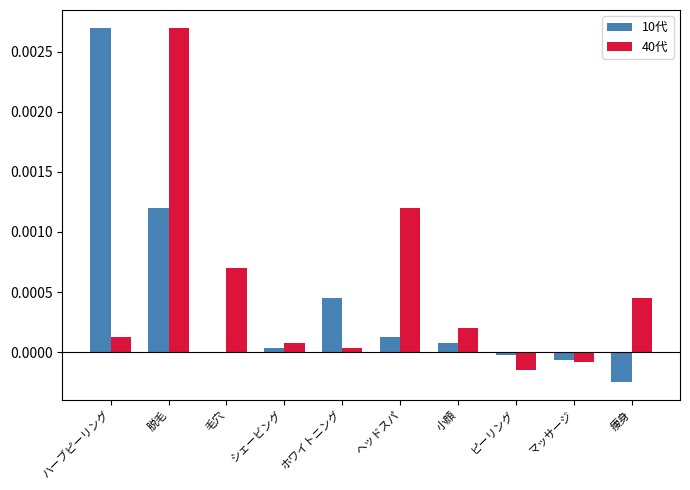

Is the value of 10代 at 毛穴 greater than the value of 40代 at シェービング?

No